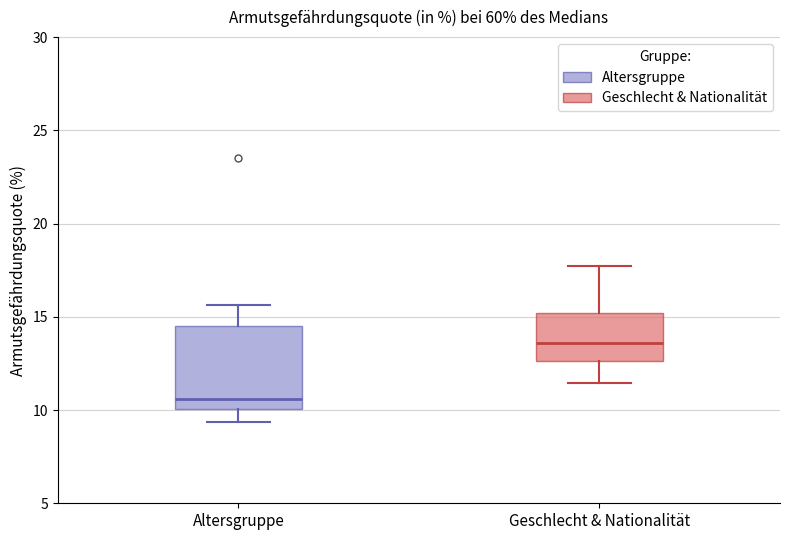

Where is the lower edge of the box for Altersgruppe on the y-axis? The values are not printed on the chart, so give them approximately, as read against the axis.

10.0